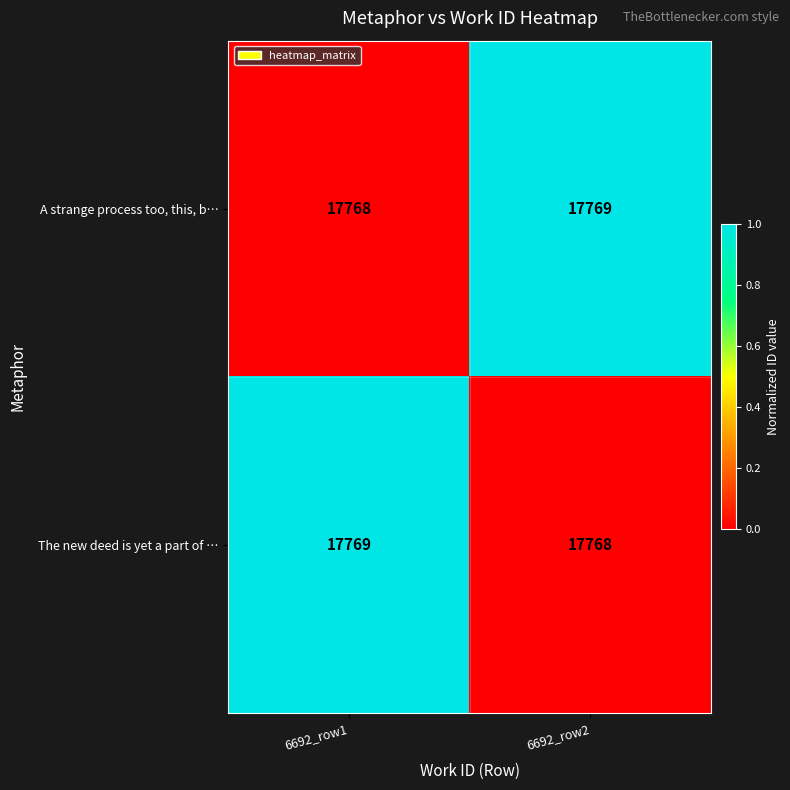

The The new deed is yet a part of … series shows 8665 at 6692_row1. True or false?

False